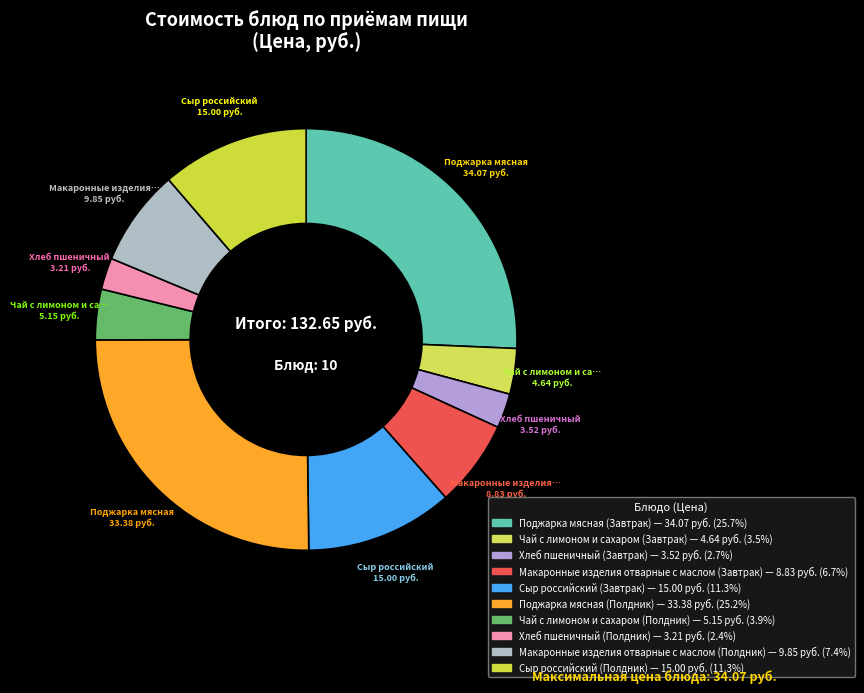

What percentage do Поджарка мясная (Завтрак) and Сыр российский (Полдник) together represent?

37.0%